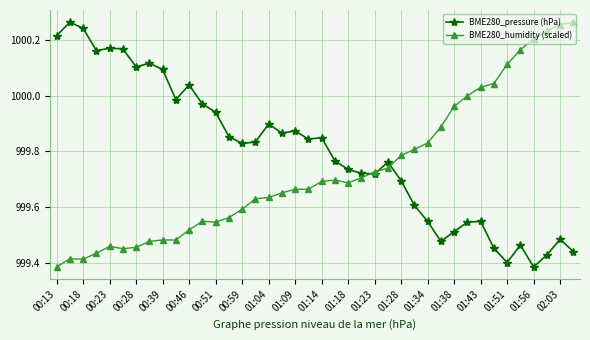

List the series in order of their overall mean, lowest first.

BME280_humidity (scaled), BME280_pressure (hPa)